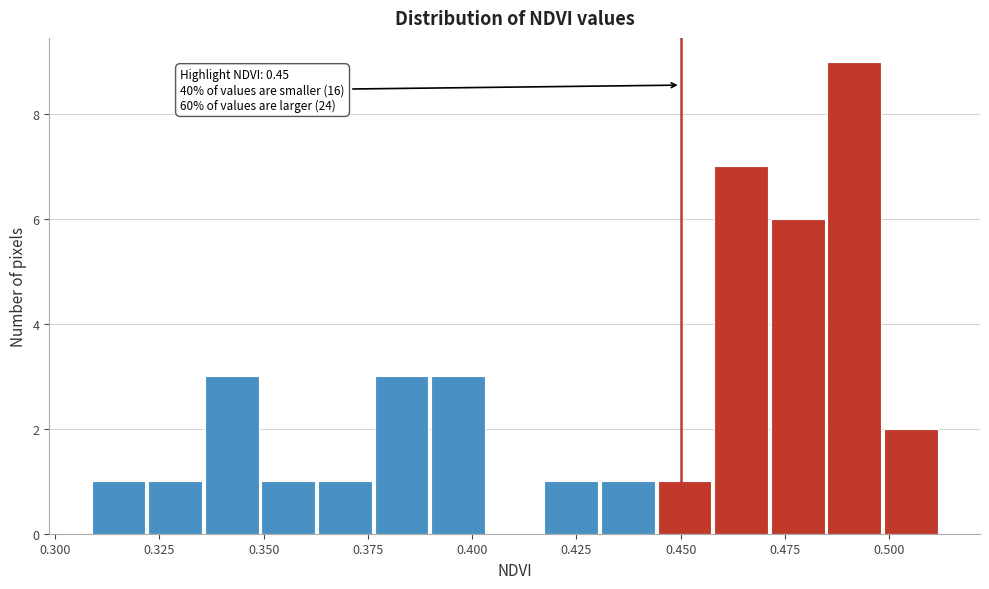

Around what value on the x-axis is the tallest bar? Give the approximate position of its centre, as read against the axis.

0.490